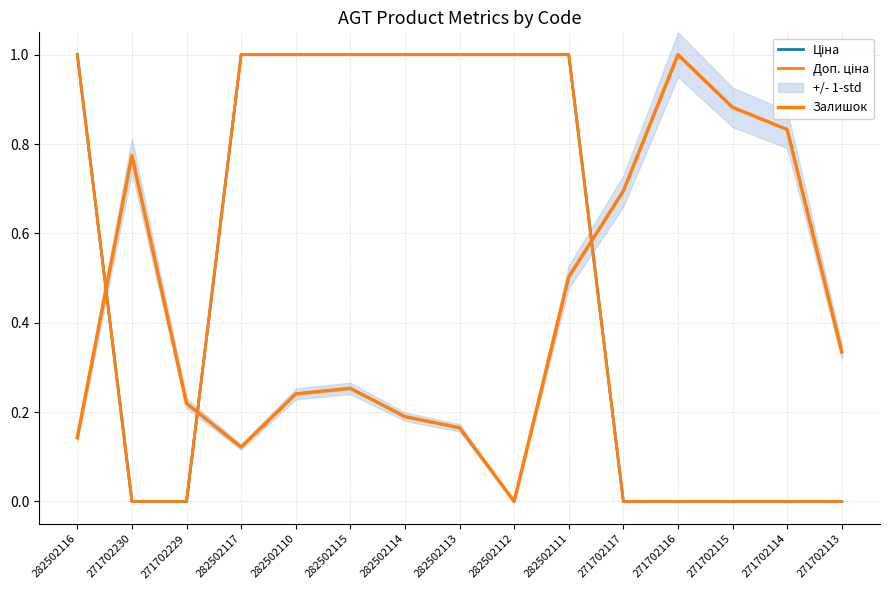

Reading left to right, extract all data points from this chart.

Ціна: 1.0	0.0	0.0	1.0	1.0	1.0	1.0	1.0	1.0	1.0	0.0	0.0	0.0	0.0	0.0
Доп. ціна: 1.0	0.0	0.0	1.0	1.0	1.0	1.0	1.0	1.0	1.0	0.0	0.0	0.0	0.0	0.0
Залишок: 0.1	0.8	0.2	0.1	0.2	0.3	0.2	0.2	0.0	0.5	0.7	1.0	0.9	0.8	0.3